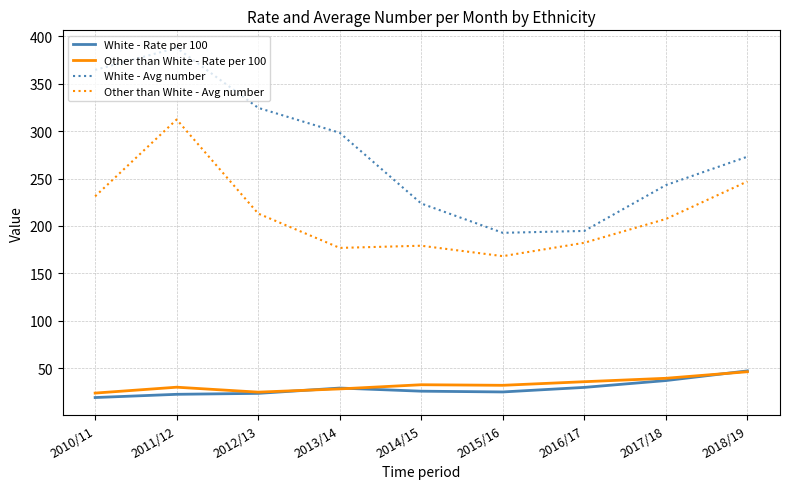

What is the spread (max minus min) of values at 2013/14?

270.1